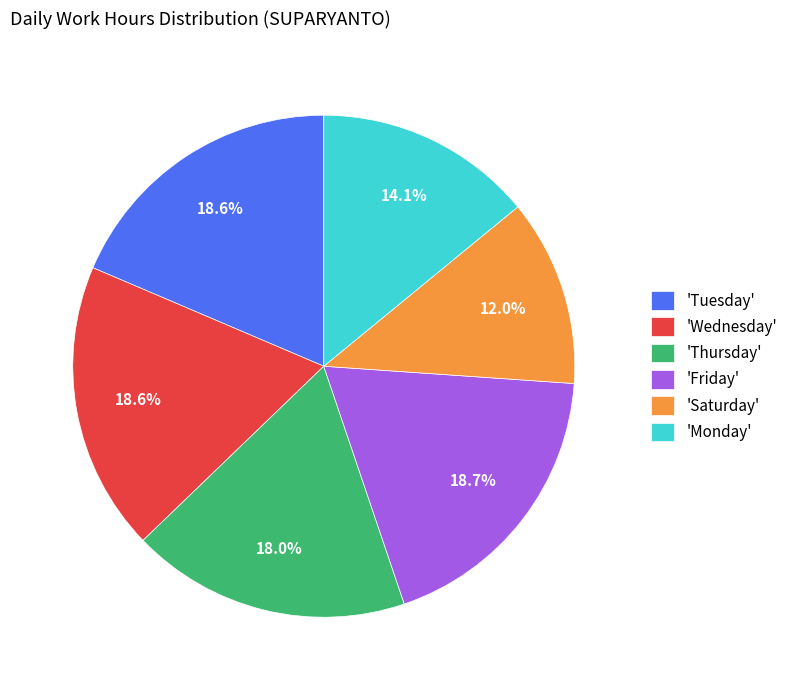

How many slices are in this pie chart?

6